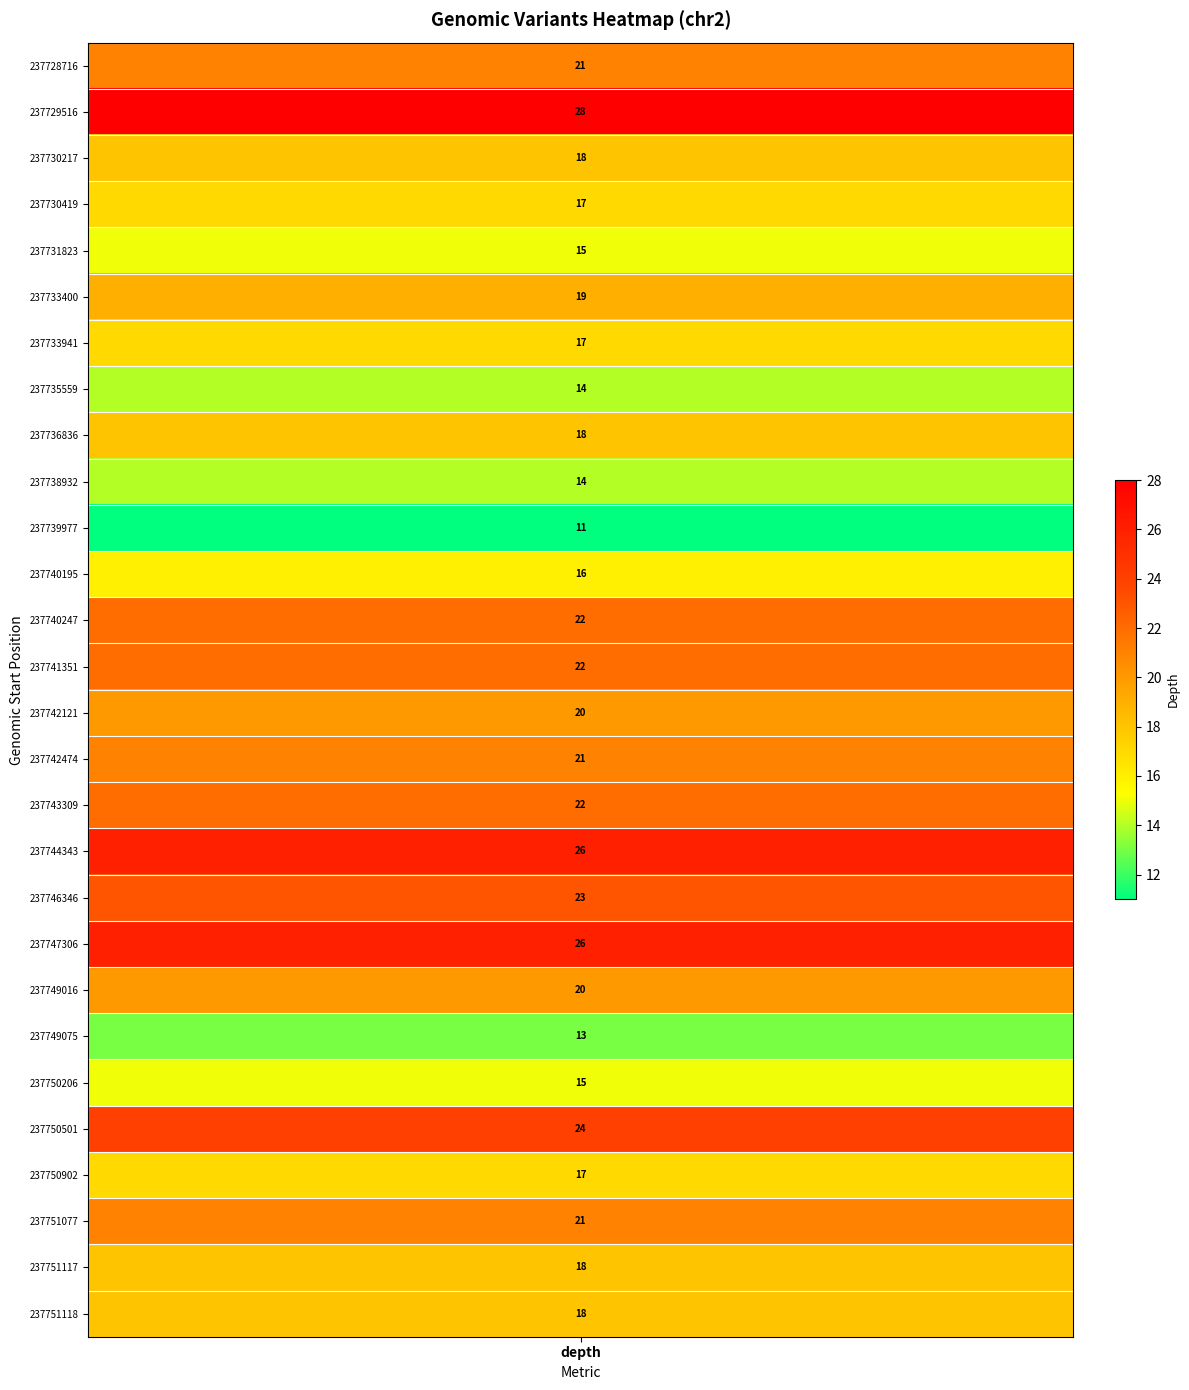

How many values exceed 19?

13